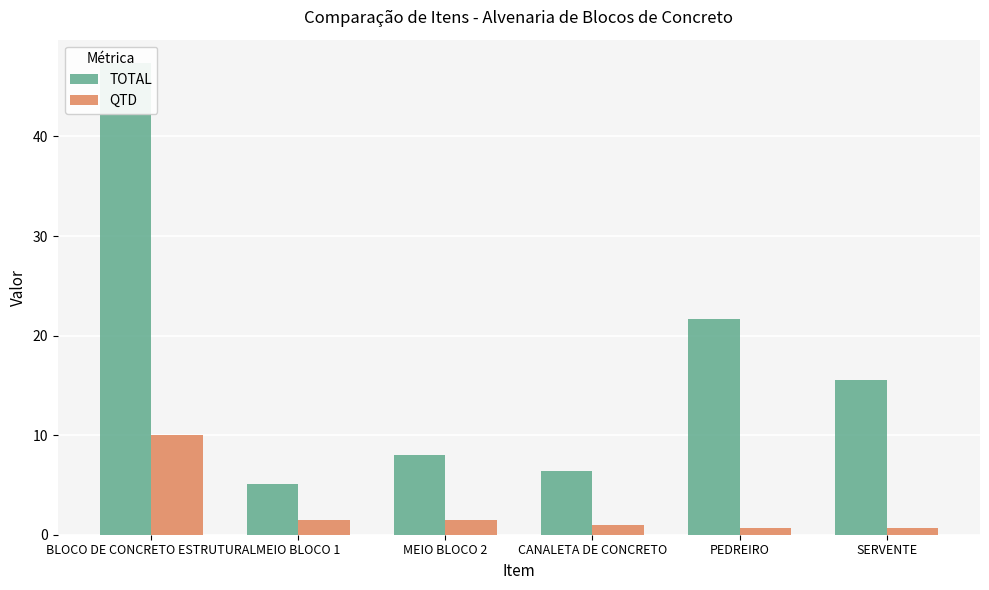

The QTD series shows 1.4 at MEIO BLOCO 2. True or false?

True